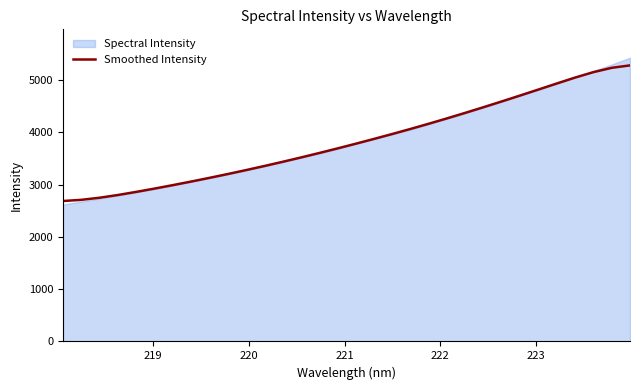

What is the lowest value of the Smoothed Intensity series?

2687.2